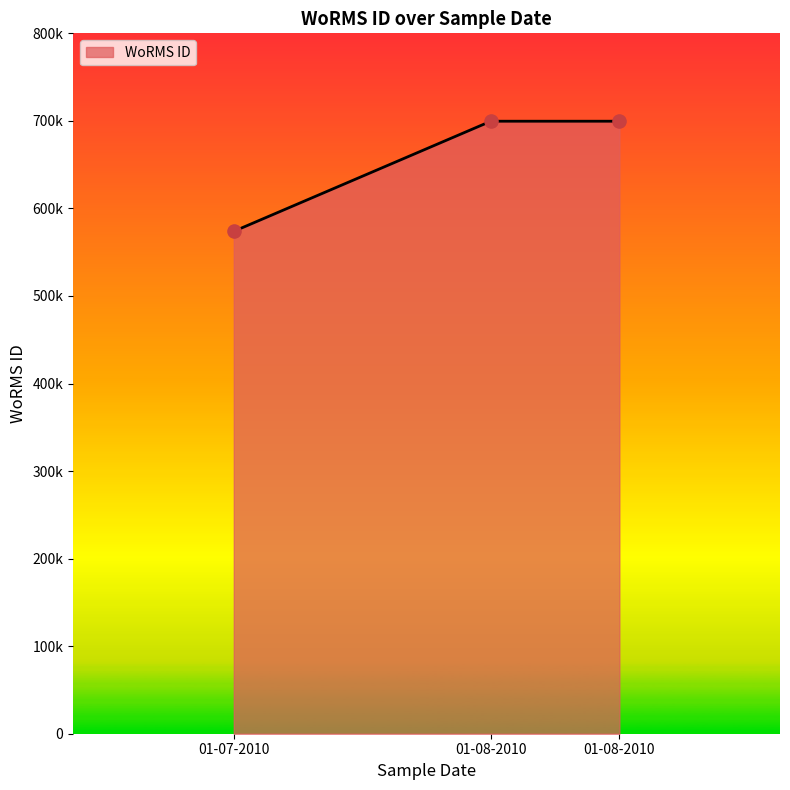

What is the ratio of the value at 01-08-2010 to the value at 01-07-2010?

1.2